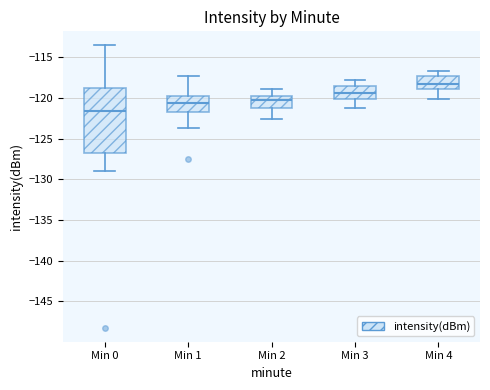

Reading left to right, transcribe this box plot: for each box, give where its median line is, the range the box spans, and where its two whiskers end, as read against the y-axis. The values are not printed on the chart, so give them approximately, as read against the axis.

Min 0: median -121.5, box -127.0 to -119.0, whiskers -129.0 to -113.5
Min 1: median -120.5, box -121.5 to -119.5, whiskers -123.5 to -117.0
Min 2: median -120.5, box -121.0 to -119.5, whiskers -122.5 to -119.0
Min 3: median -119.5, box -120.0 to -118.5, whiskers -121.0 to -118.0
Min 4: median -118.0, box -119.0 to -117.5, whiskers -120.0 to -116.5